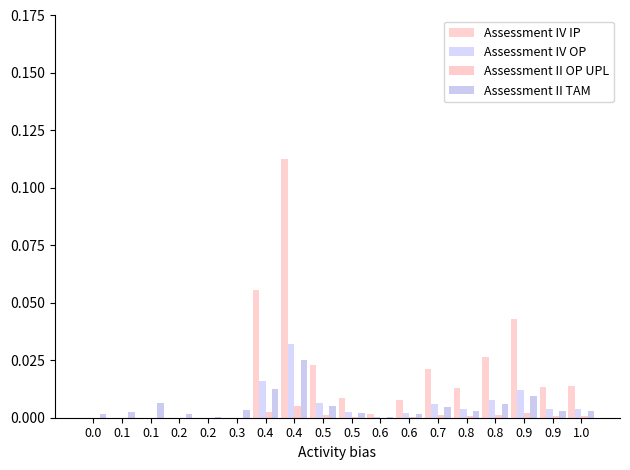

Are the bars grouped side by side (vs. stacked)?

Yes